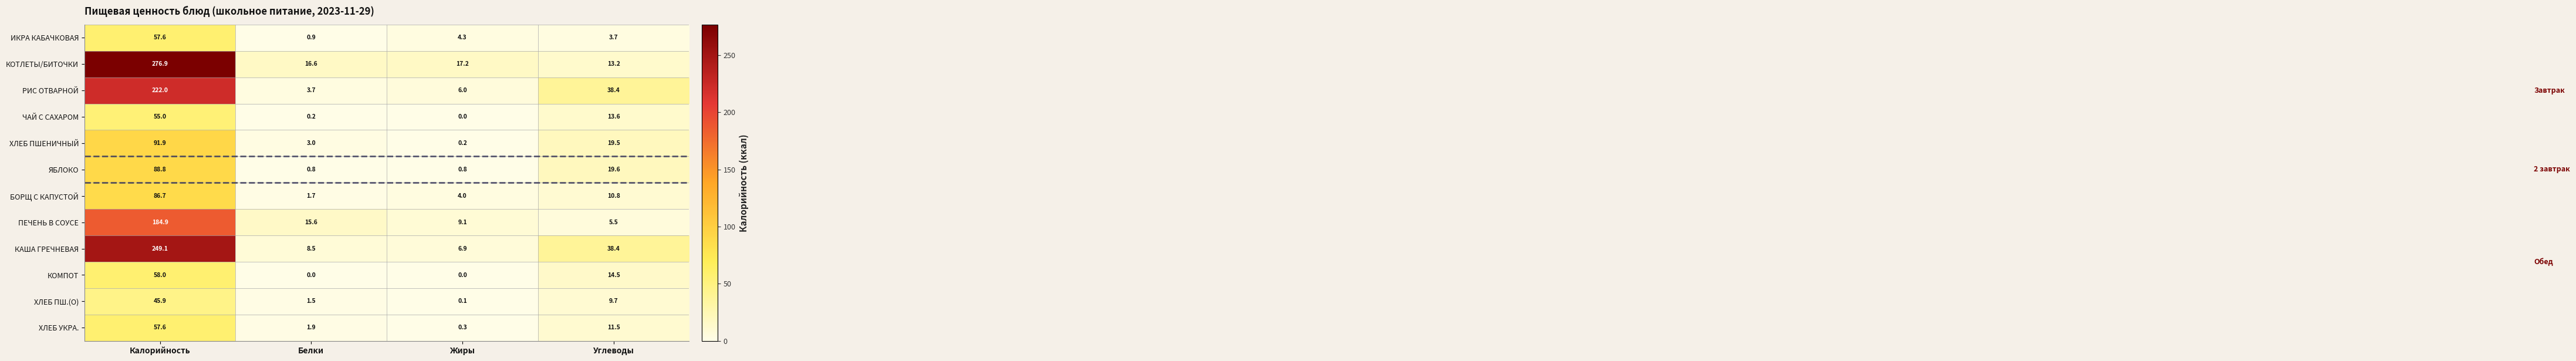

At Белки, list the series in order from smallest to largest.

КОМПОТ, ЧАЙ С САХАРОМ, ЯБЛОКО, ИКРА КАБАЧКОВАЯ, ХЛЕБ ПШ.(О), БОРЩ С КАПУСТОЙ, ХЛЕБ УКРА., ХЛЕБ ПШЕНИЧНЫЙ, РИС ОТВАРНОЙ, КАША ГРЕЧНЕВАЯ, ПЕЧЕНЬ В СОУСЕ, КОТЛЕТЫ/БИТОЧКИ